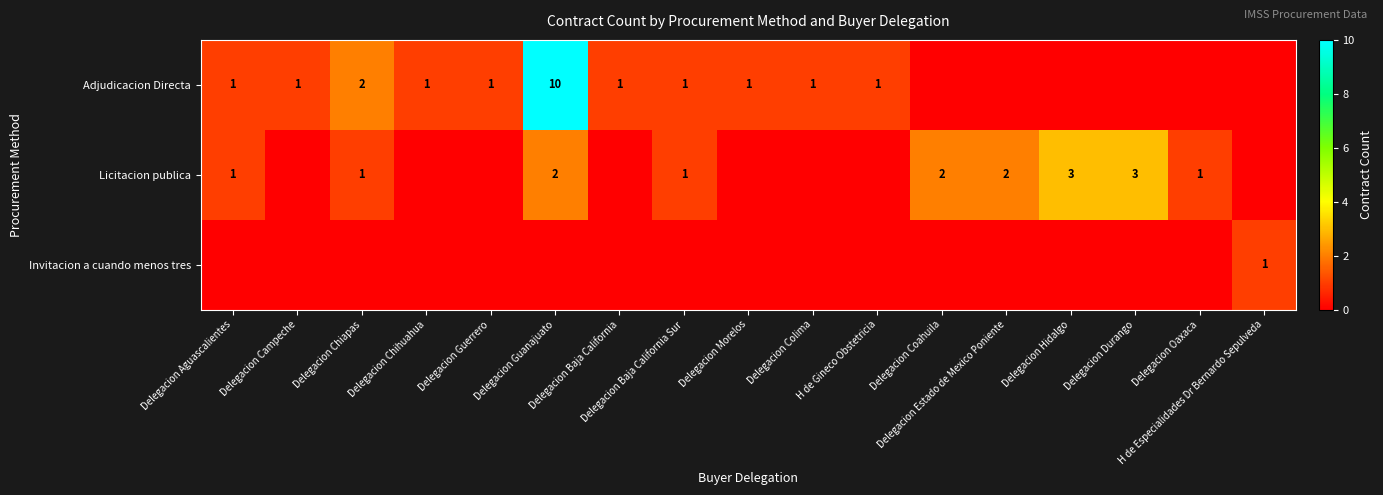

Is it true that Adjudicacion Directa equals 0 at Delegacion Chiapas?

False